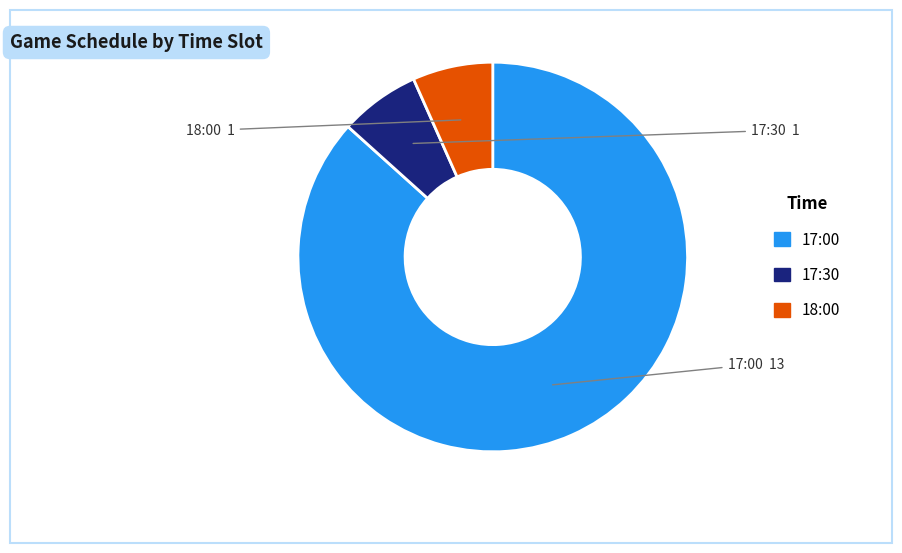

Is there any slice that represents more than half of the pie?

Yes